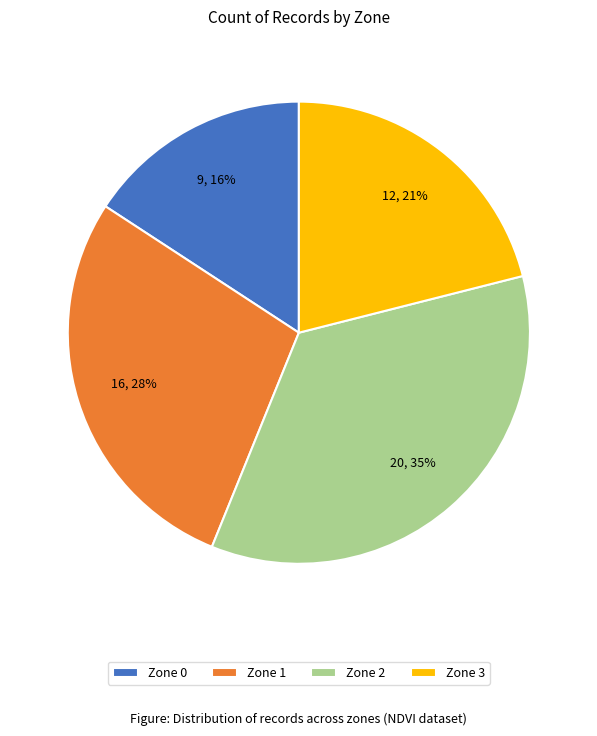

The Zone 2 slice represents 50% of the pie. True or false?

False